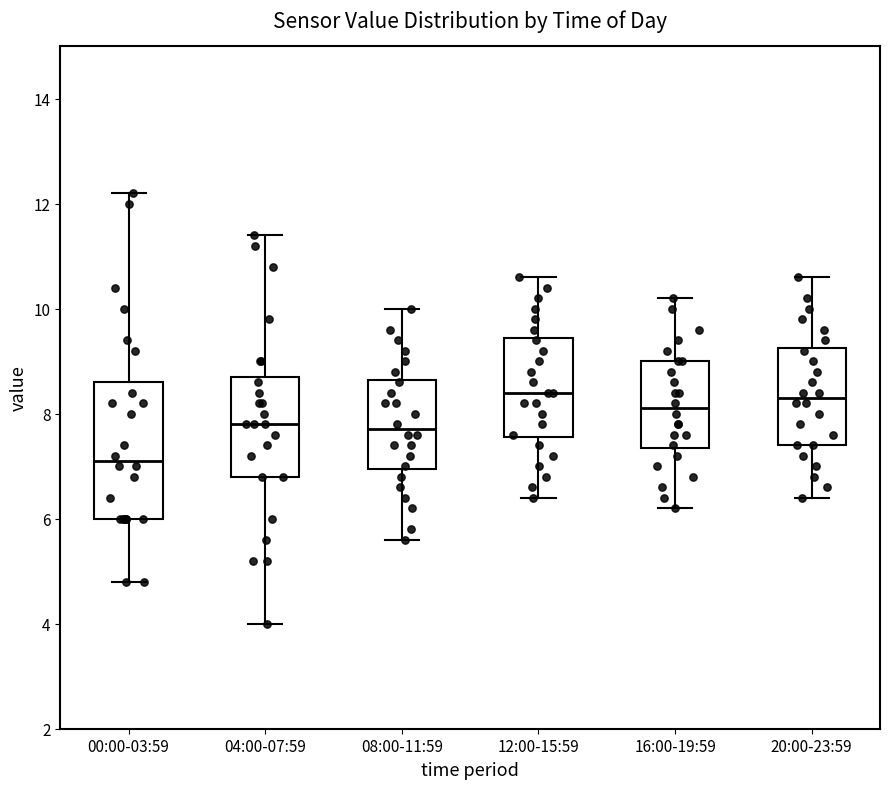

Reading left to right, read every box against the y-axis: the position of its median line, the range the box covers, and the ends of its whiskers. The values are not printed on the chart, so give them approximately, as read against the axis.

00:00-03:59: median 7.2, box 6.0 to 8.6, whiskers 4.8 to 12.2
04:00-07:59: median 7.8, box 6.8 to 8.8, whiskers 4.0 to 11.4
08:00-11:59: median 7.8, box 7.0 to 8.6, whiskers 5.6 to 10.0
12:00-15:59: median 8.4, box 7.6 to 9.4, whiskers 6.4 to 10.6
16:00-19:59: median 8.2, box 7.4 to 9.0, whiskers 6.2 to 10.2
20:00-23:59: median 8.4, box 7.4 to 9.2, whiskers 6.4 to 10.6